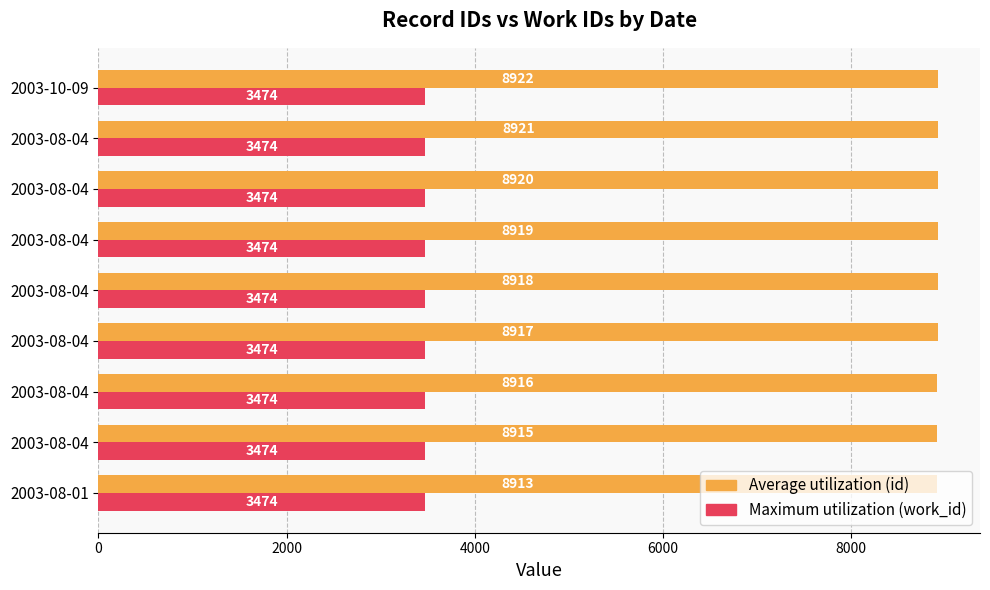

Count the number of categories in the chart.

9